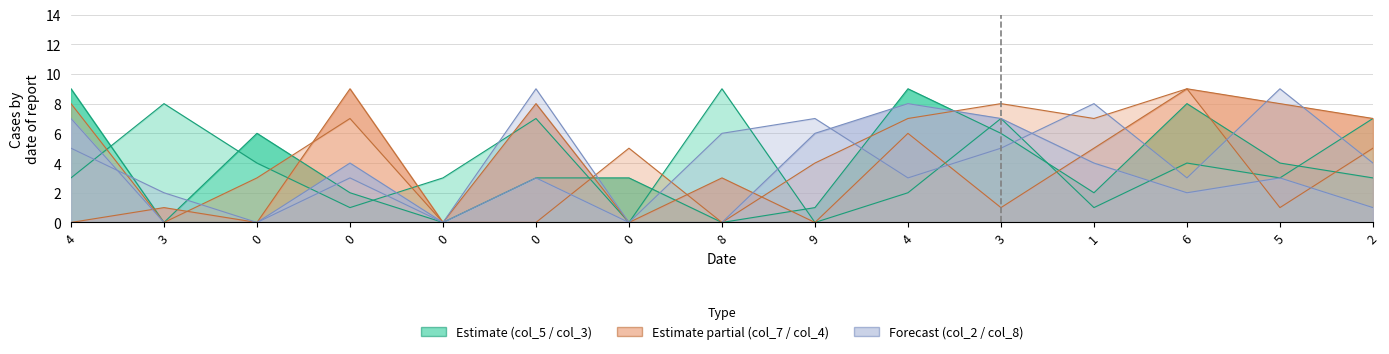

How many data points in col_5 are above 3?

7